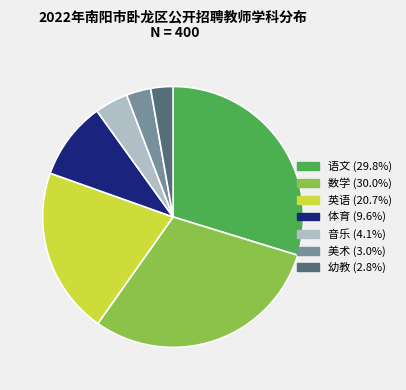

Combined, do 音乐 (4.1%) and 体育 (9.6%) account for over 50%?

No